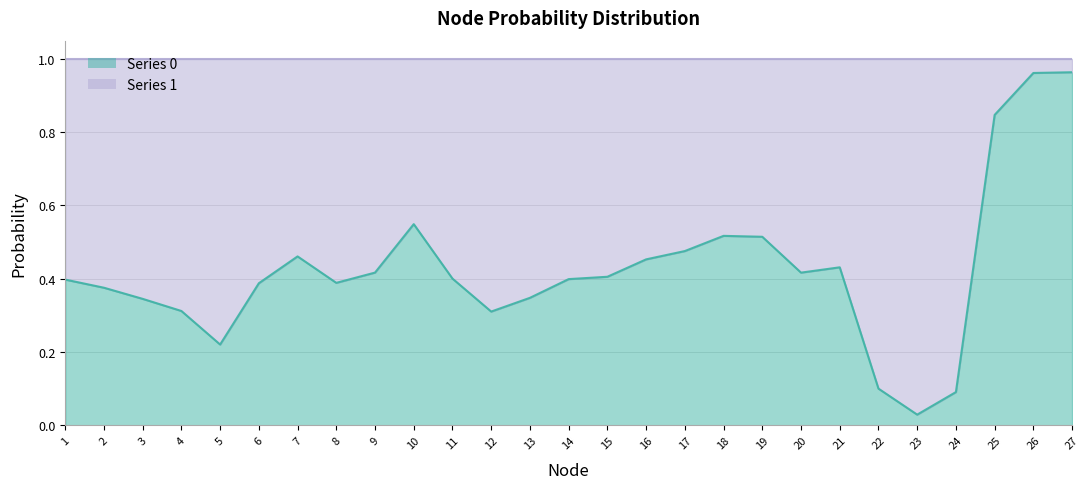

Reading left to right, what are all the values shown in this chart?

1=0.4	2=0.4	3=0.3	4=0.3	5=0.2	6=0.4	7=0.5	8=0.4	9=0.4	10=0.5	11=0.4	12=0.3	13=0.3	14=0.4	15=0.4	16=0.5	17=0.5	18=0.5	19=0.5	20=0.4	21=0.4	22=0.1	23=0.0	24=0.1	25=0.8	26=1.0	27=1.0